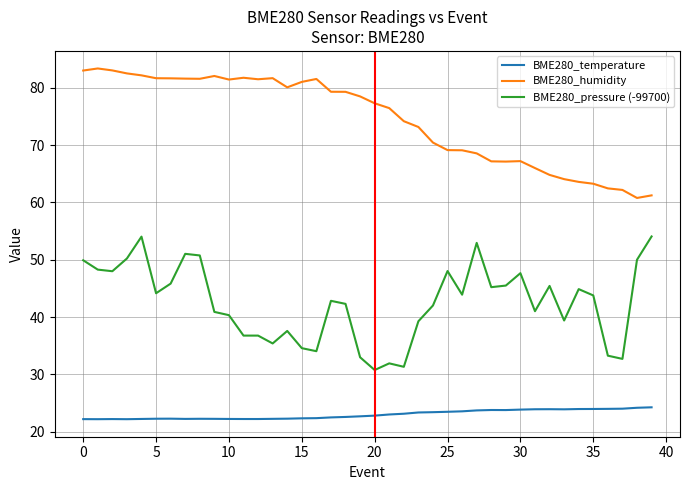

In BME280_temperature, how many points are higher than both neighbors (excluding endpoints)?

5